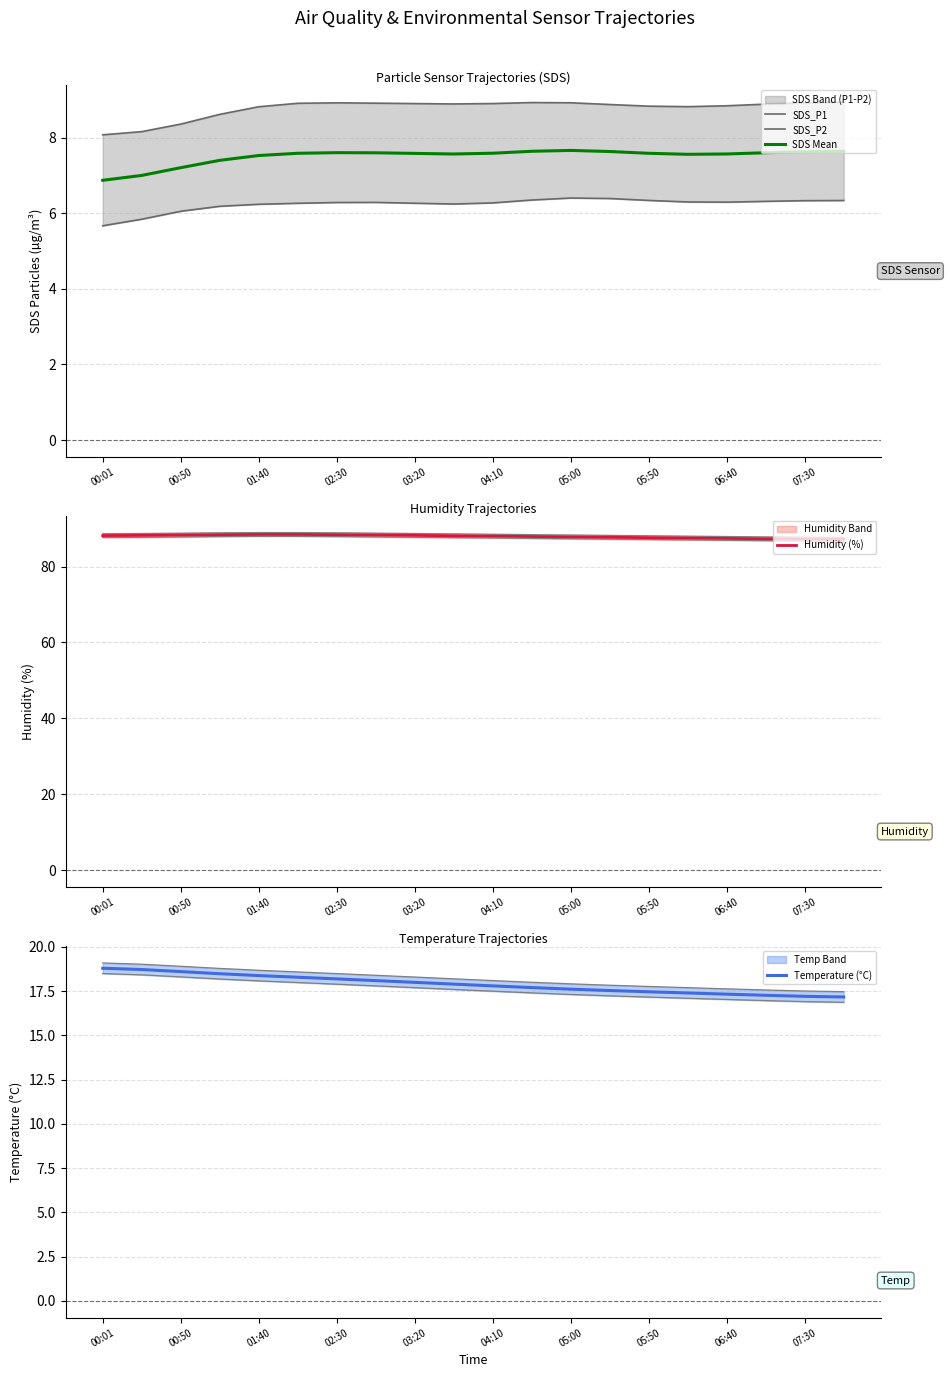

The SDS Mean series shows 7.5 at 01:40. True or false?

True